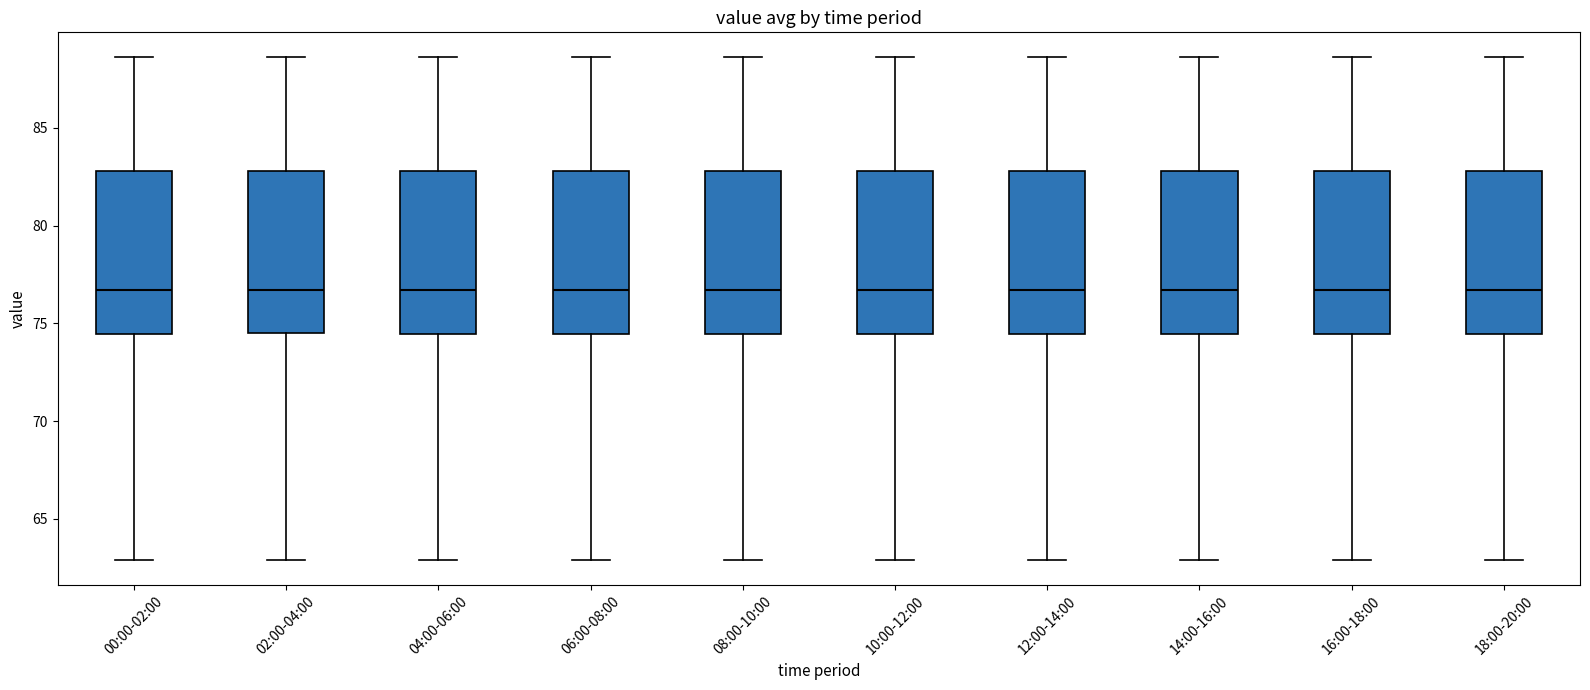

Reading left to right, read every box against the y-axis: the position of its median line, the range the box covers, and the ends of its whiskers. The values are not printed on the chart, so give them approximately, as read against the axis.

00:00-02:00: median 76.5, box 74.5 to 83.0, whiskers 63.0 to 88.5
02:00-04:00: median 76.5, box 74.5 to 83.0, whiskers 63.0 to 88.5
04:00-06:00: median 76.5, box 74.5 to 83.0, whiskers 63.0 to 88.5
06:00-08:00: median 76.5, box 74.5 to 83.0, whiskers 63.0 to 88.5
08:00-10:00: median 76.5, box 74.5 to 83.0, whiskers 63.0 to 88.5
10:00-12:00: median 76.5, box 74.5 to 83.0, whiskers 63.0 to 88.5
12:00-14:00: median 76.5, box 74.5 to 83.0, whiskers 63.0 to 88.5
14:00-16:00: median 76.5, box 74.5 to 83.0, whiskers 63.0 to 88.5
16:00-18:00: median 76.5, box 74.5 to 83.0, whiskers 63.0 to 88.5
18:00-20:00: median 76.5, box 74.5 to 83.0, whiskers 63.0 to 88.5